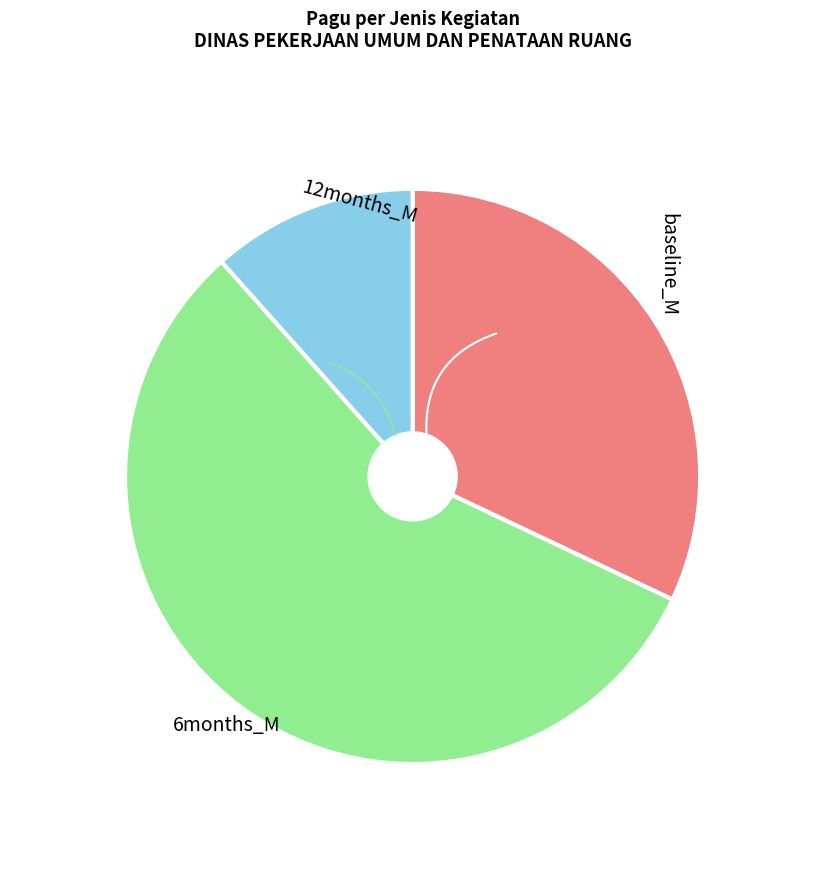

Rank the categories by value from highest to lowest.

6months_M, baseline_M, 12months_M